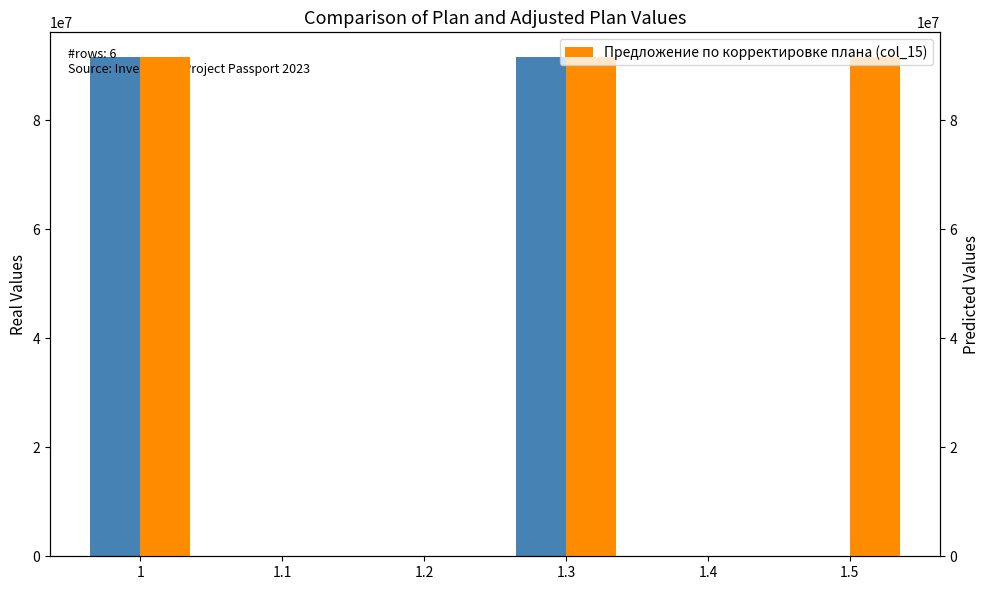

How many positive values does the План (col_7) series have?

2